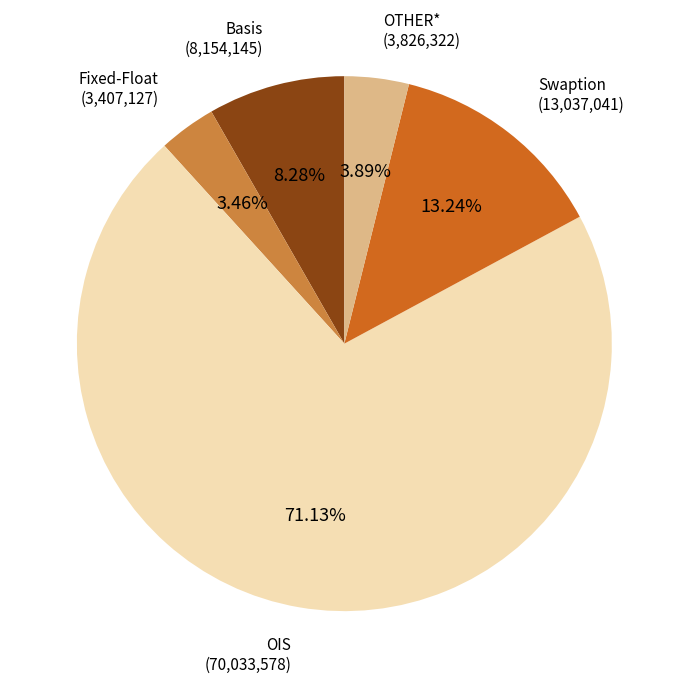

Approximately how many times larger is the value at Basis compared to OTHER*?

2.1